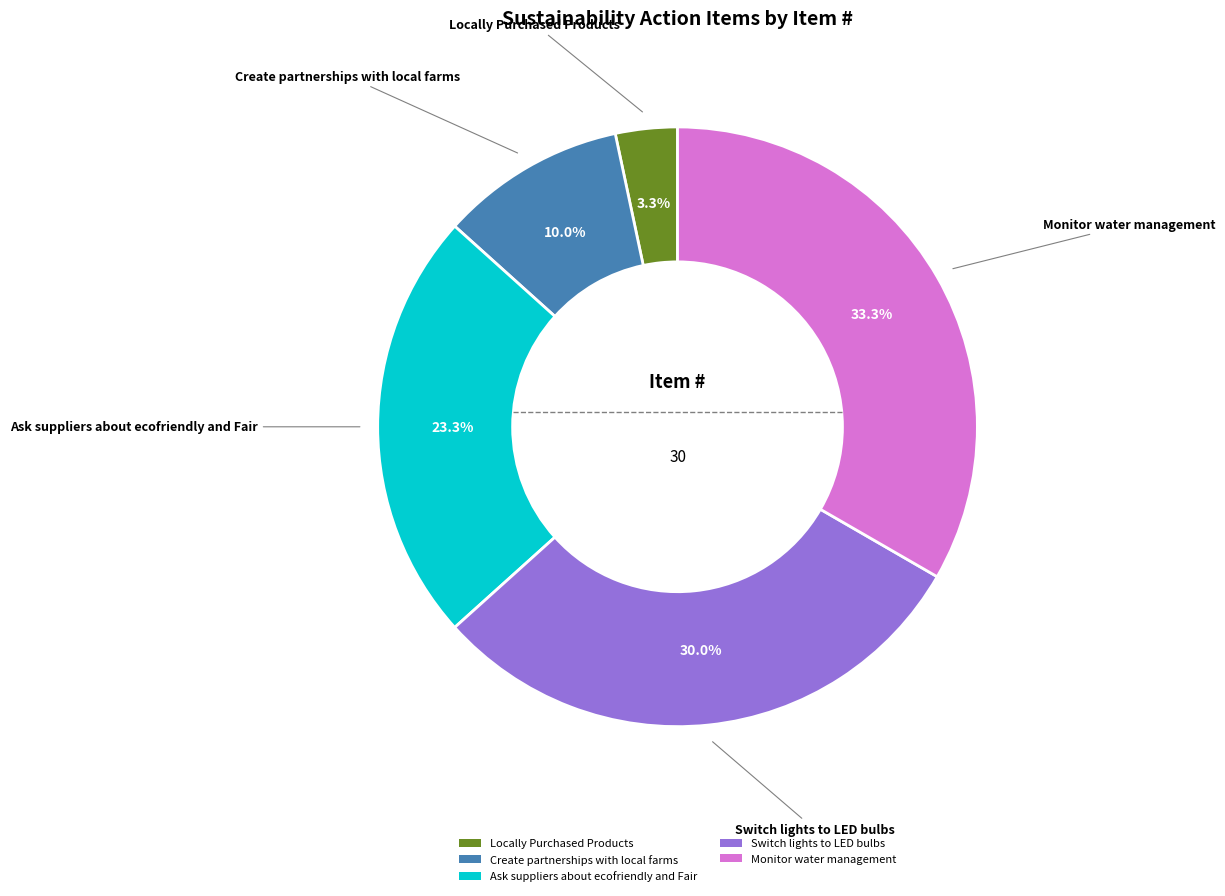

What is the largest slice in the pie chart?

Monitor water management